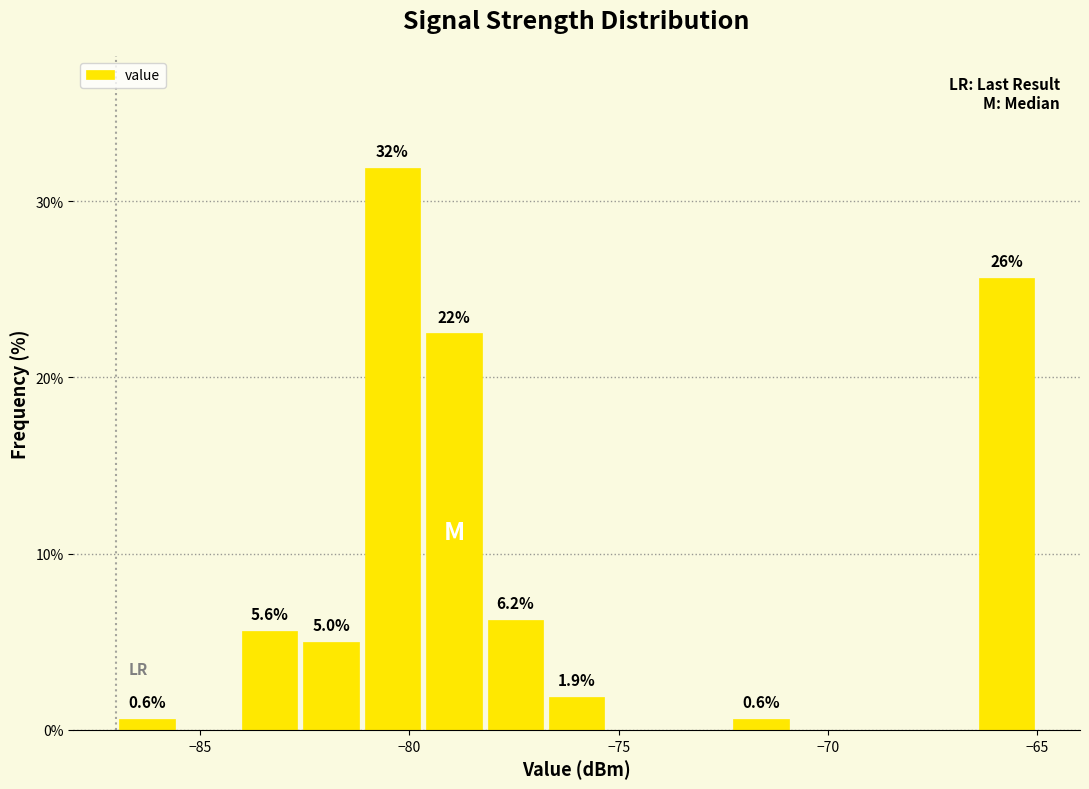

Read against the x-axis, roughly where is the centre of the tallest bar?

-80.5